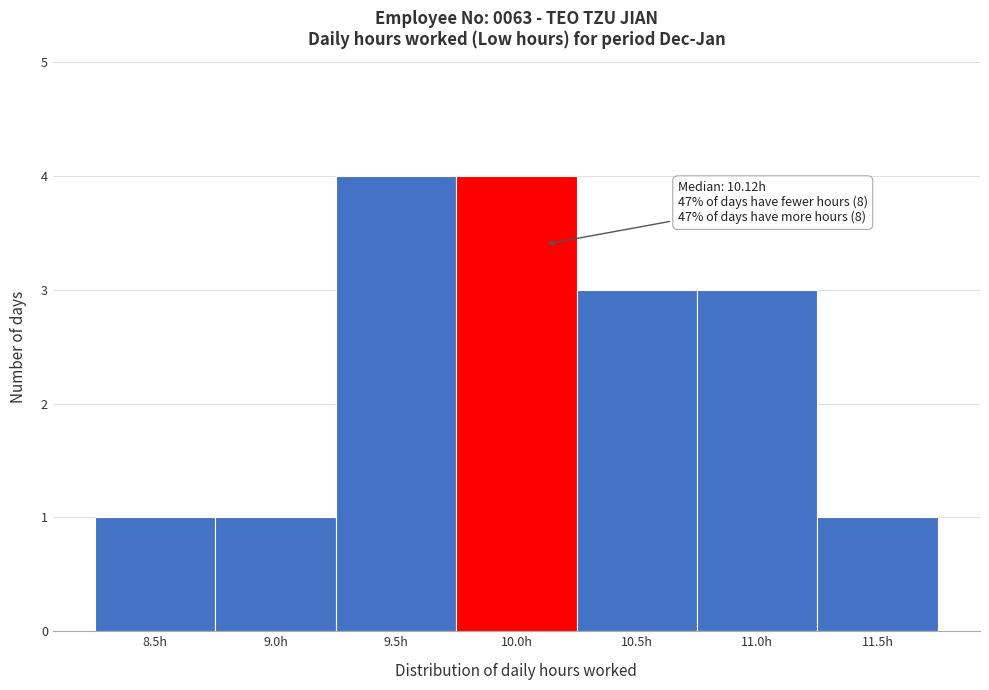

Reading left to right, transcribe all the data shown in this chart.

8.5h=1	9.0h=1	9.5h=4	10.0h=4	10.5h=3	11.0h=3	11.5h=1